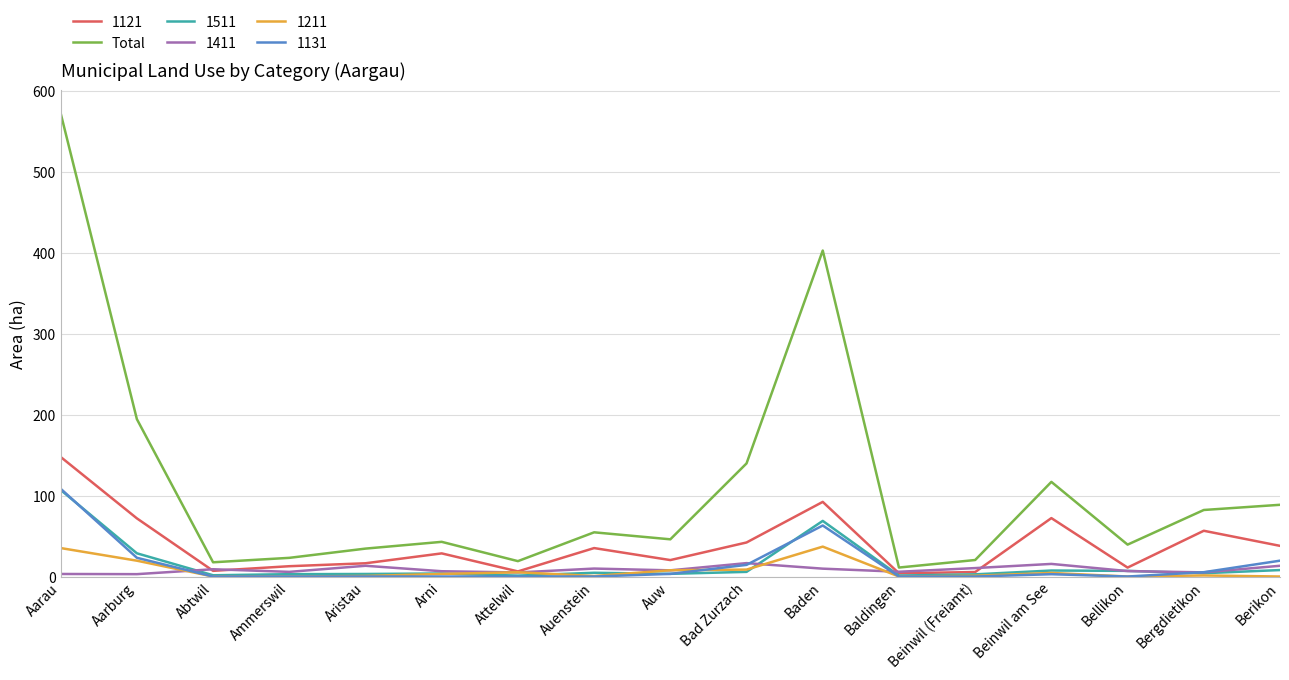

Which series has the largest total across all categories?

Total